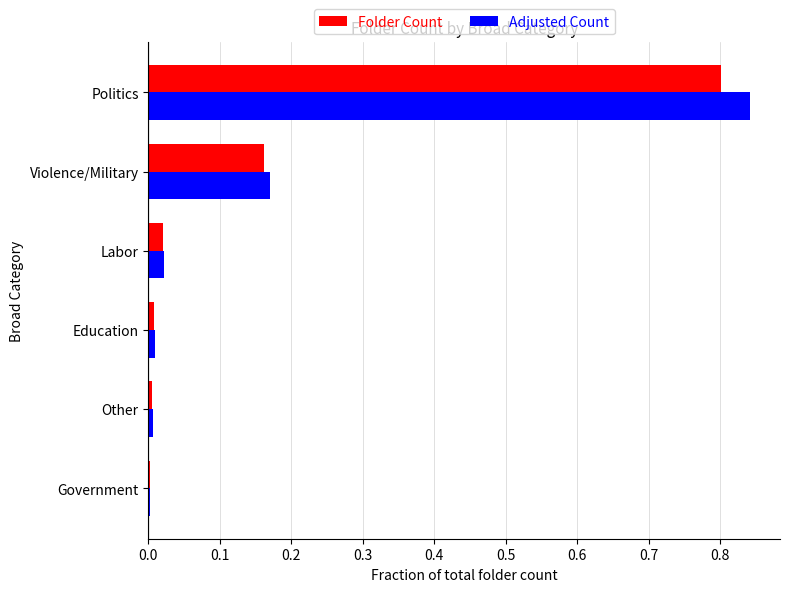

What is the sum of all Adjusted Count values?

1.1